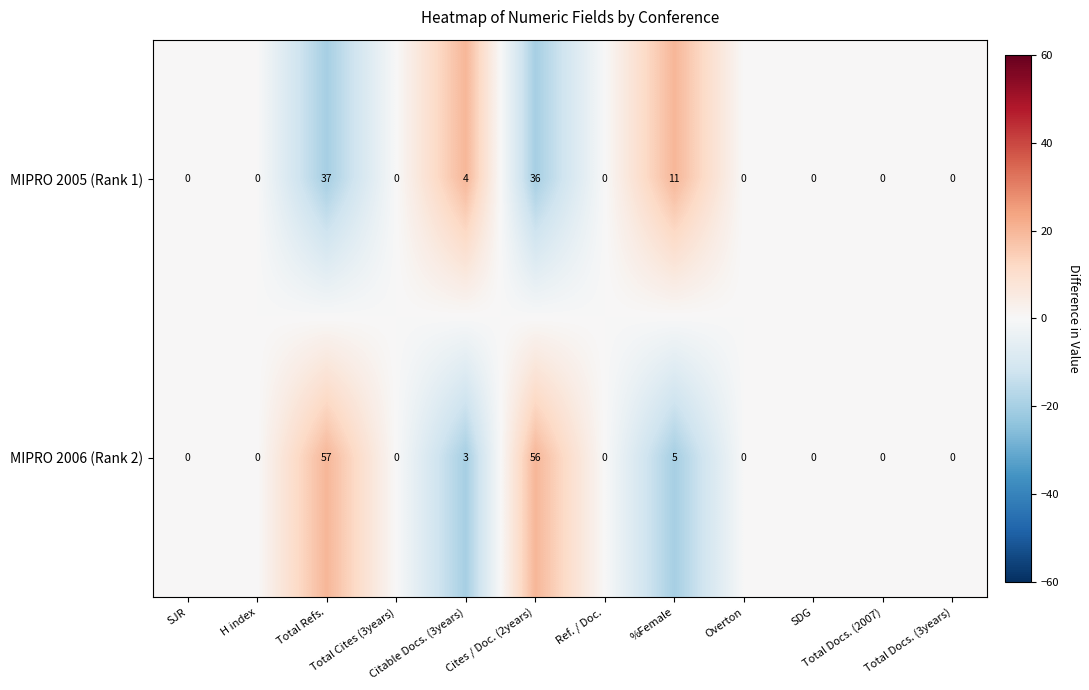

How many categories are shown in the chart?

12